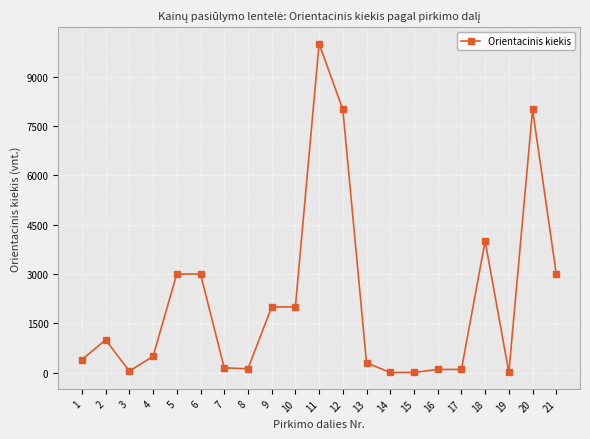

How many values are below 500?

10